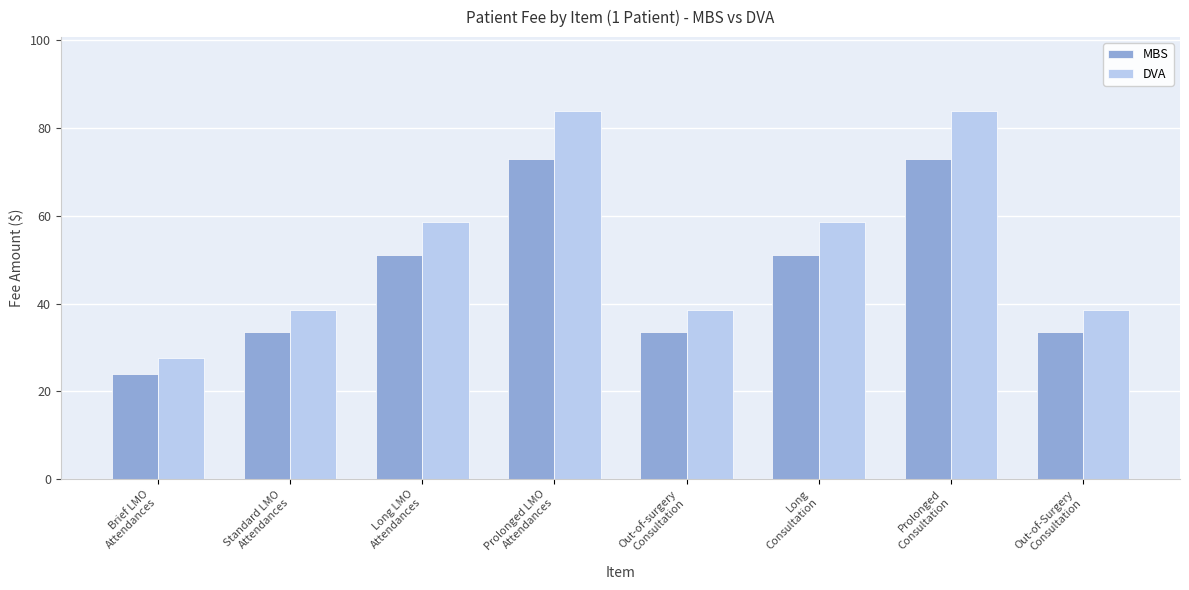

Is it true that MBS equals 73.0 at Prolonged LMO
Attendances?

True